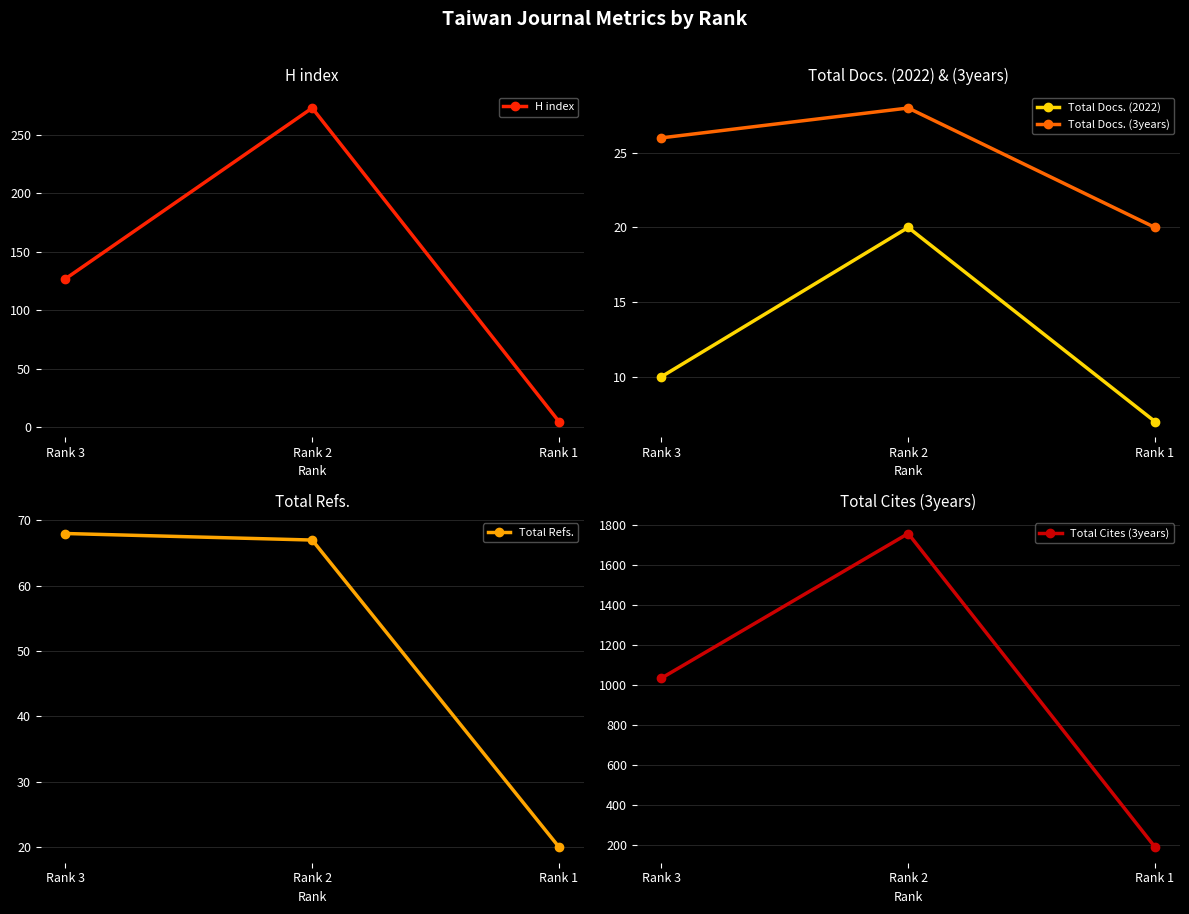

How many H index values are between 5 and 273?

3